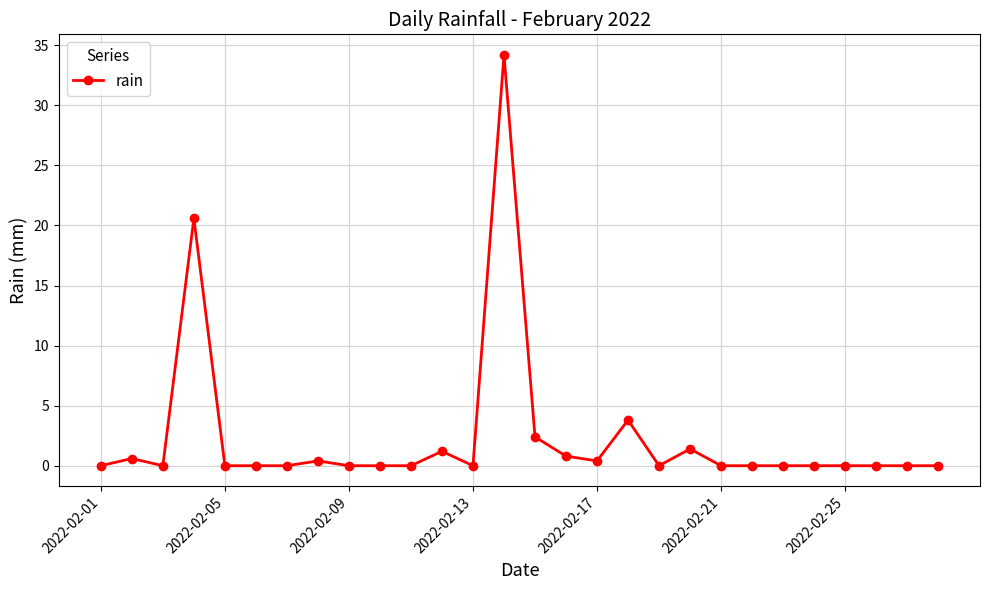

What is the sum of all values?

65.8